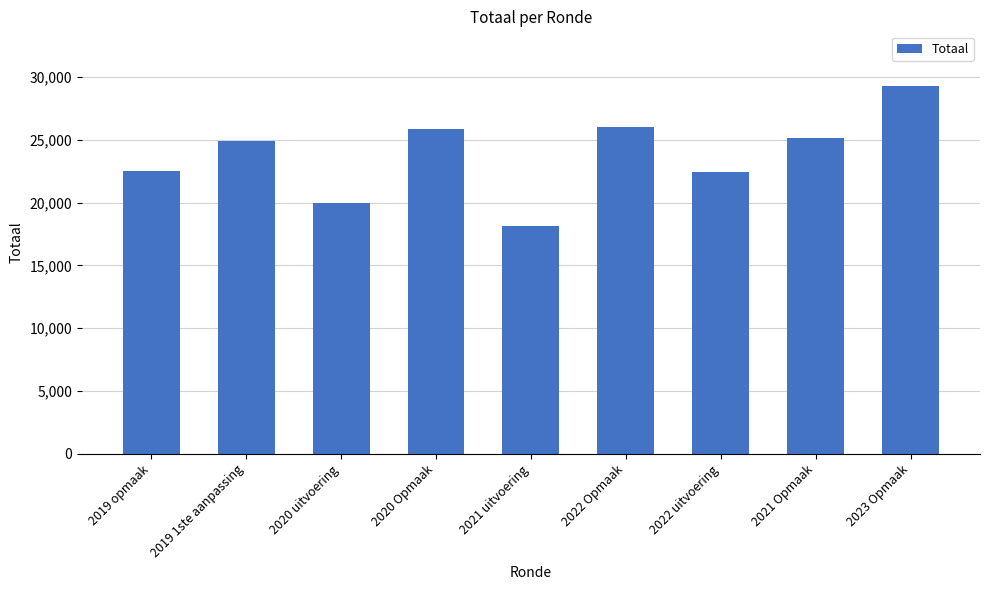

Read the value at 2020 Opmaak, to the nearest 10.

25840